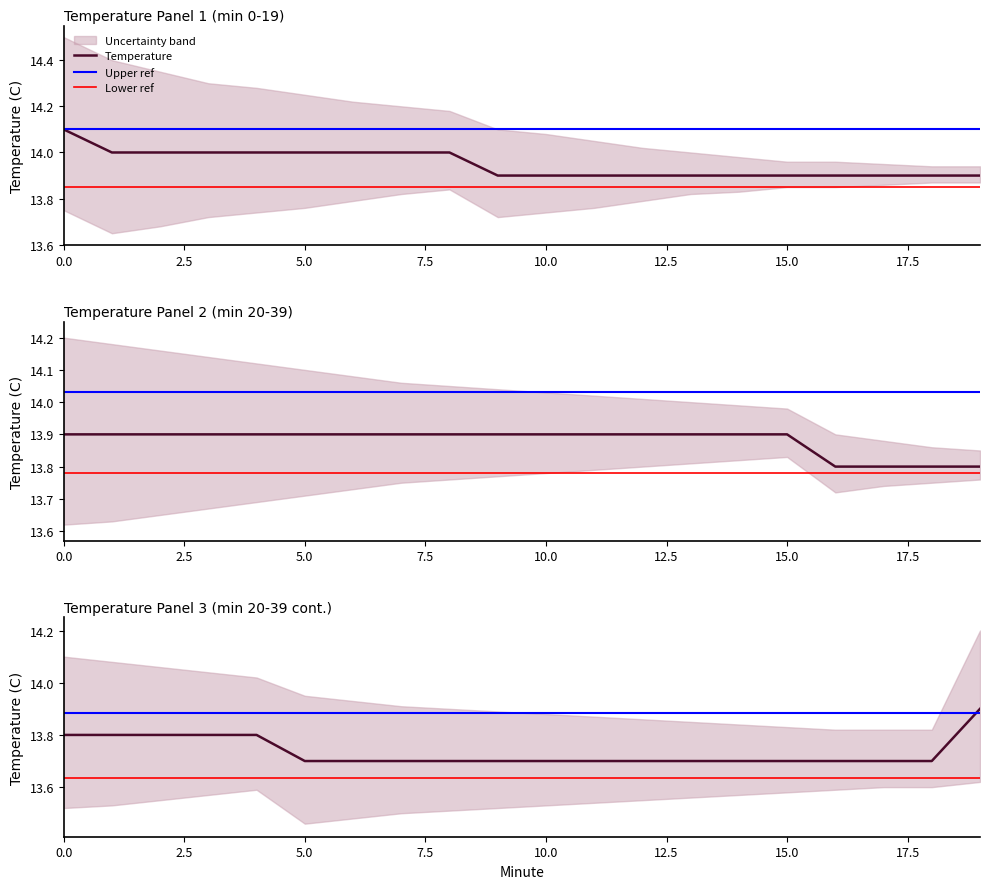

What is the average value of the Temp_upper series?

14.1